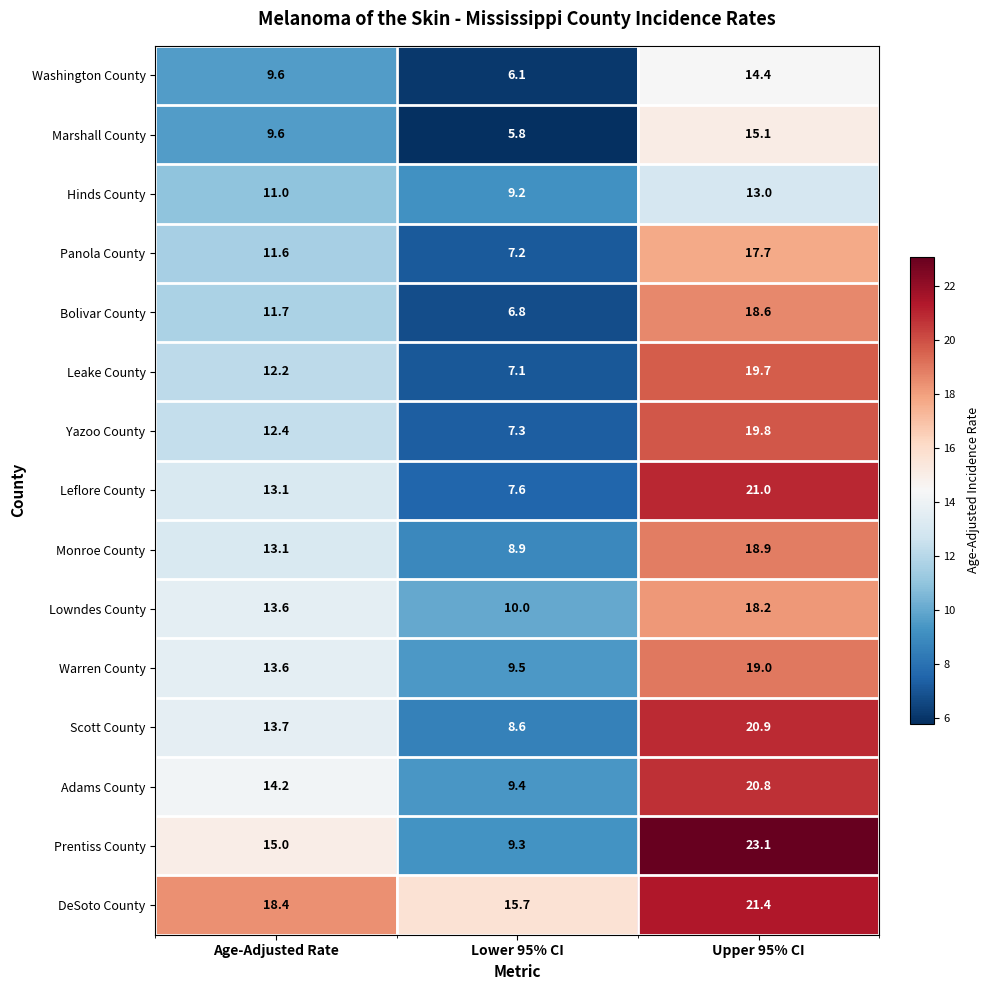

What is the difference between the highest and lowest values at Lower 95% CI?

9.9